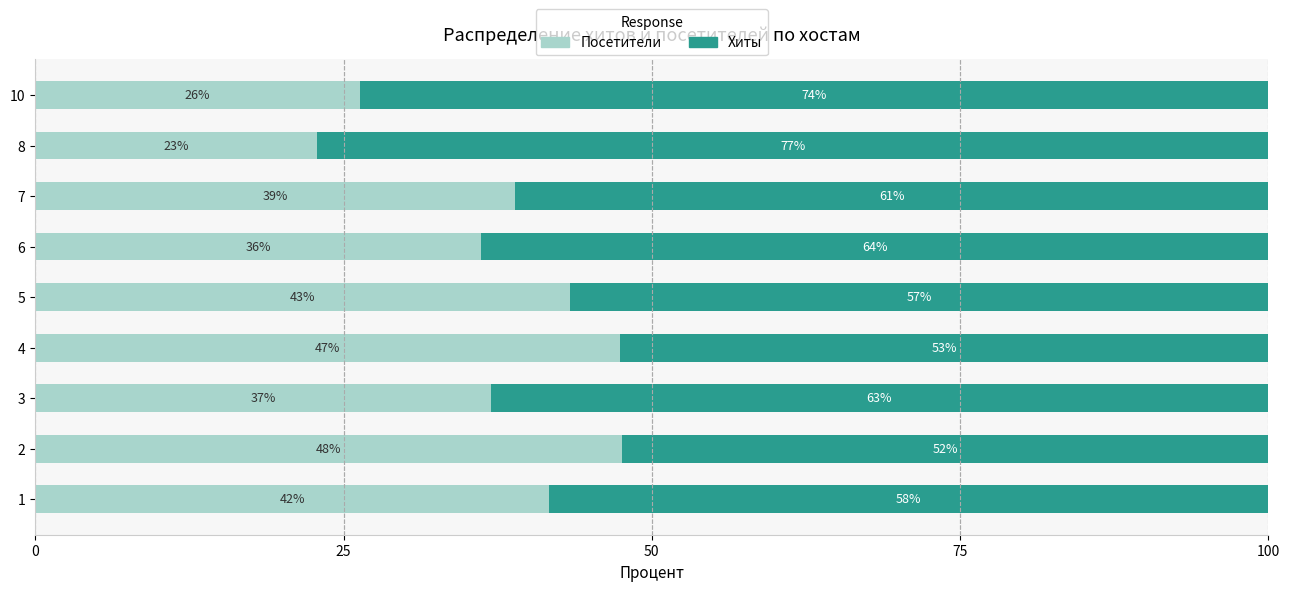

What are all the series names shown in the legend?

Посетители, Хиты